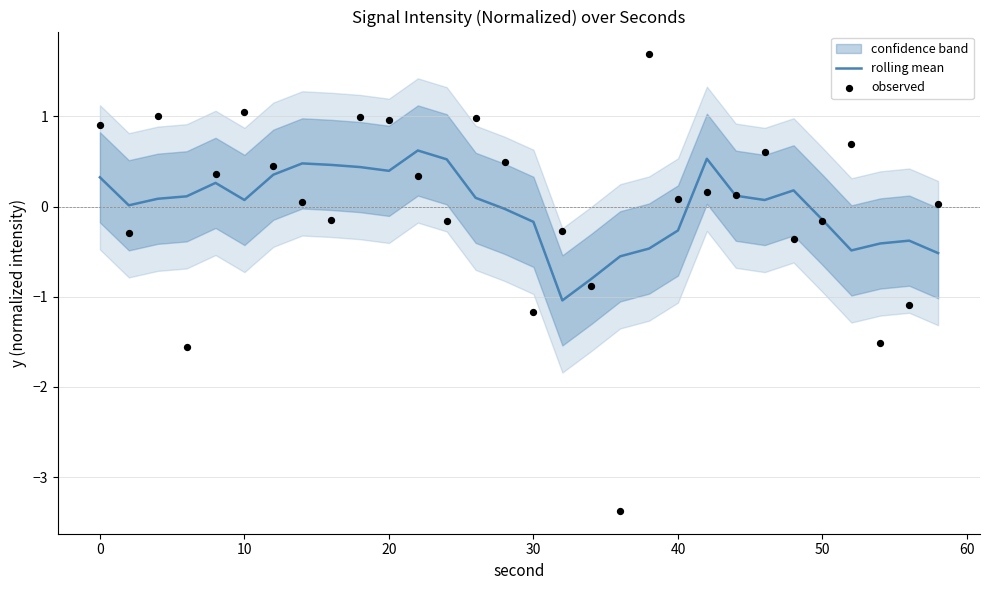

Which series contains the lowest Y value?

observed